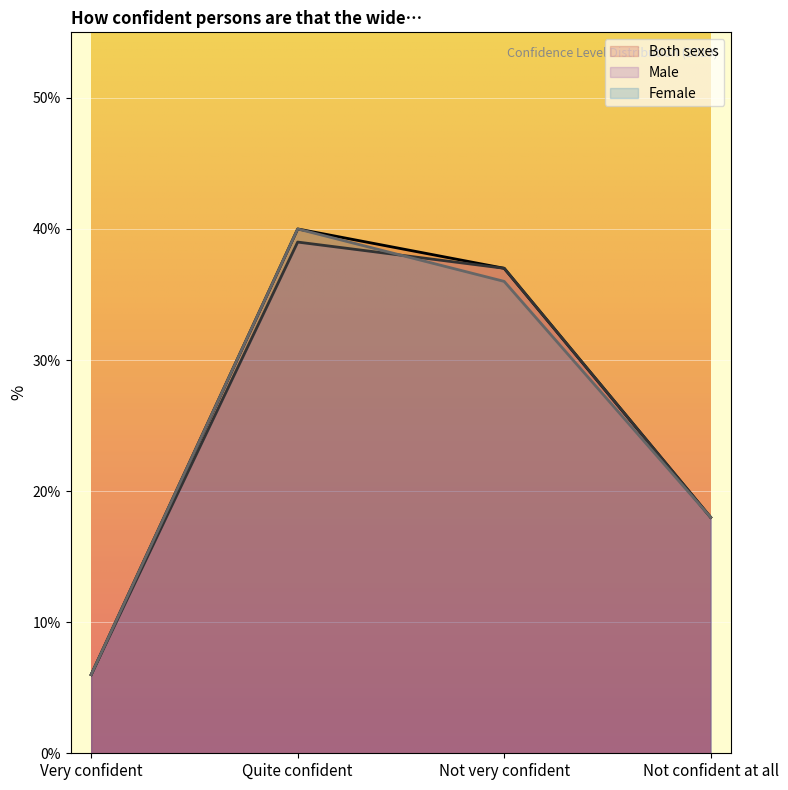

List the labels in order of Female value, largest first.

Quite confident, Not very confident, Not confident at all, Very confident